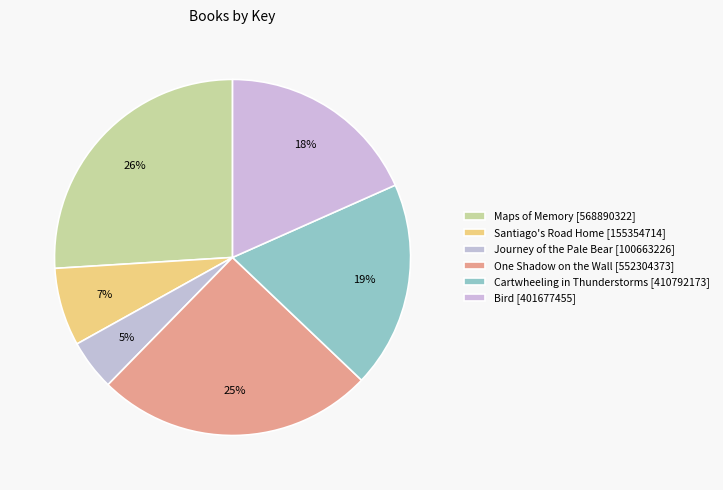

Which category has the biggest portion of the pie?

Maps of Memory [568890322]